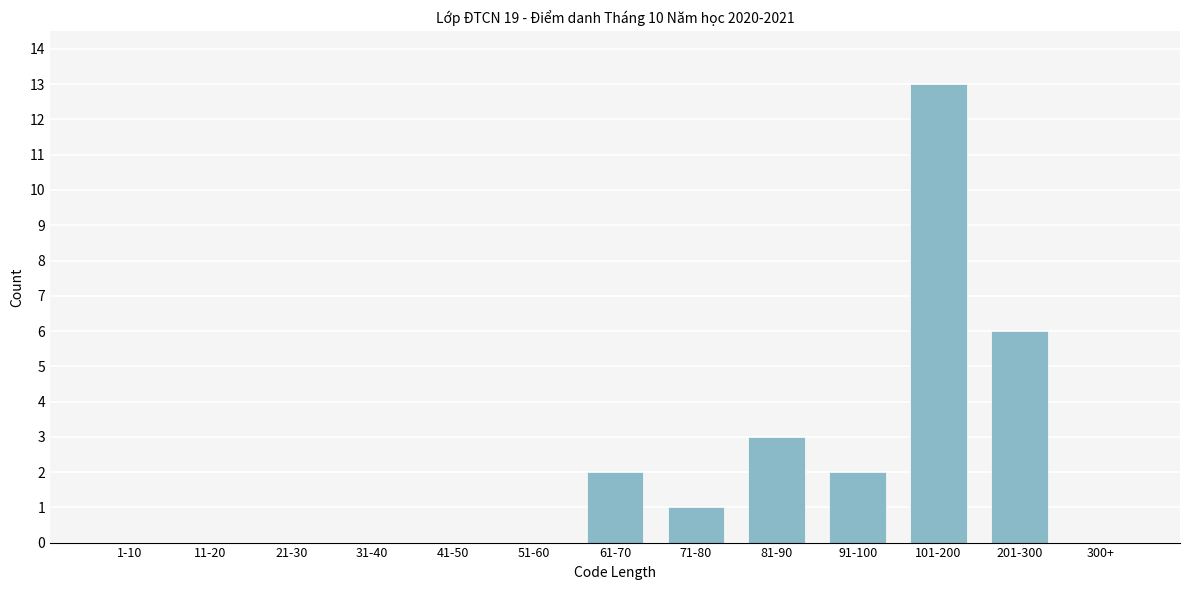

Reading left to right, what are all the values shown in this chart?

1-10=0	11-20=0	21-30=0	31-40=0	41-50=0	51-60=0	61-70=2	71-80=1	81-90=3	91-100=2	101-200=13	201-300=6	300+=0